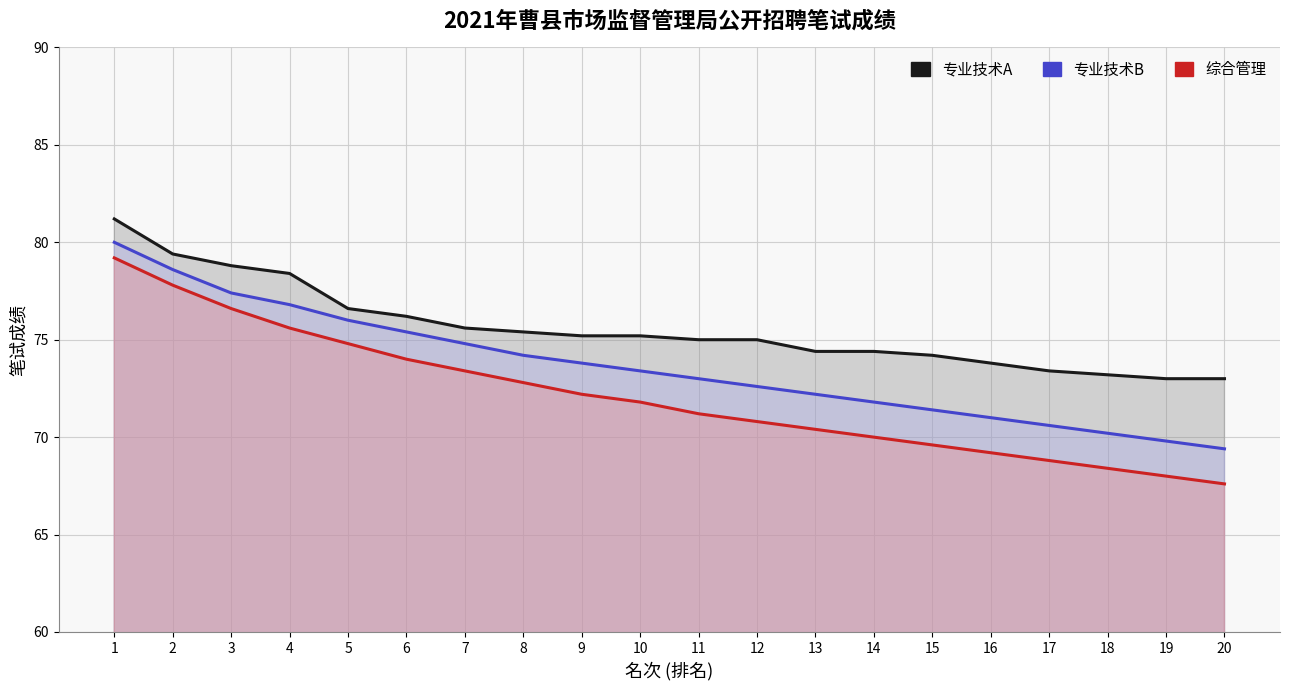

At which category does the chart reach its minimum across all series?

20